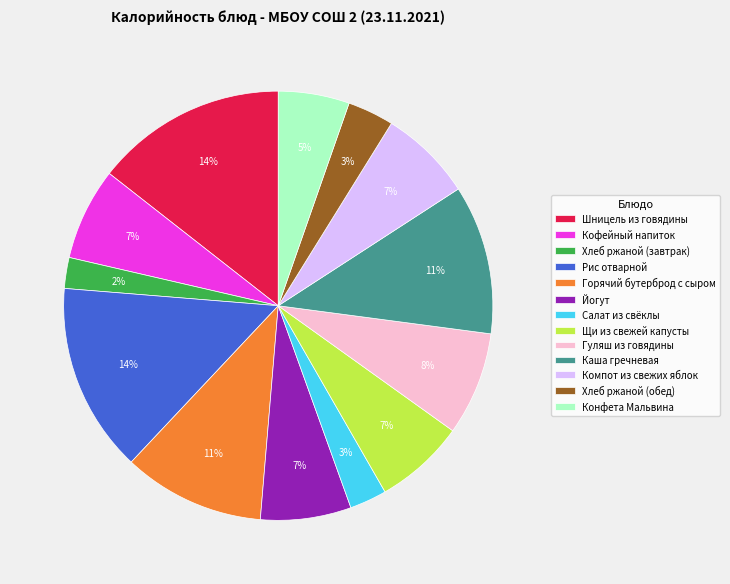

Count the number of slices in the pie.

13